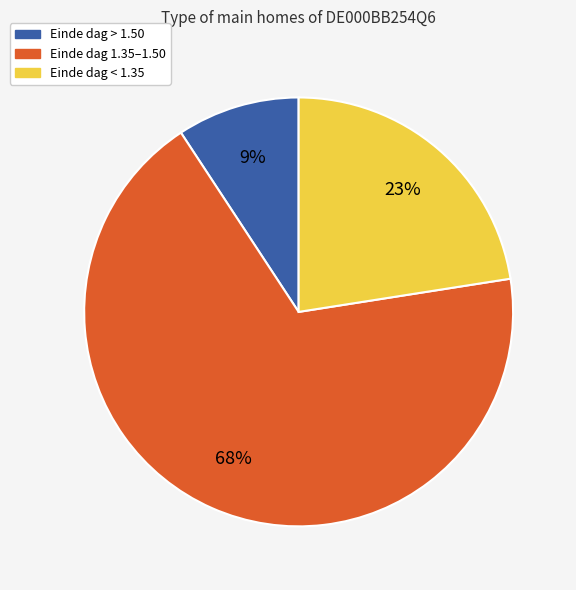

Does any single category account for the majority?

Yes